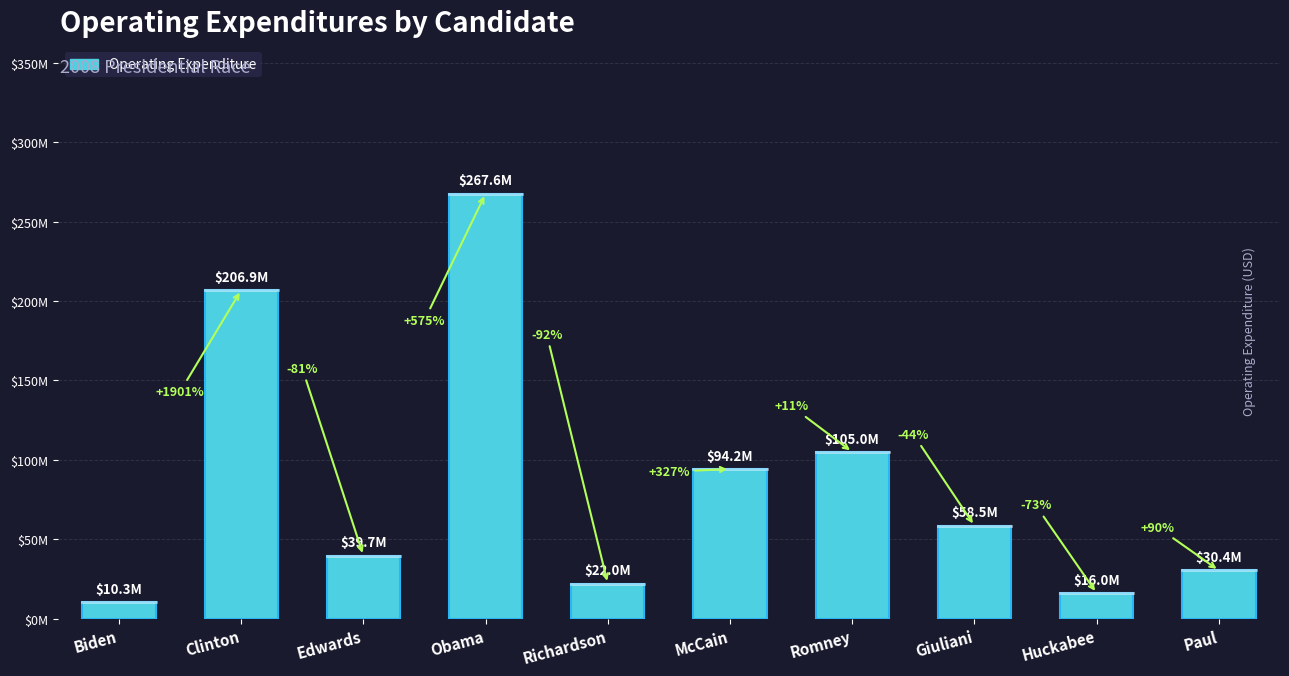

How many data points are above 58508664?

5